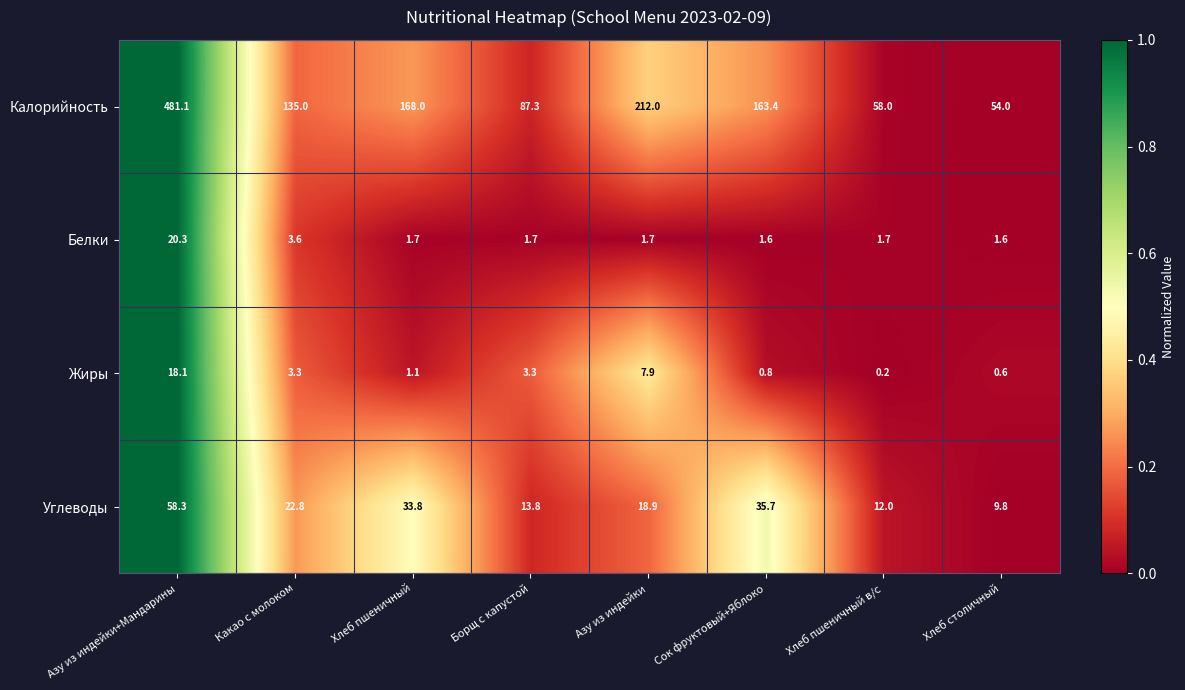

At which label is Калорийность closest to 267?

Азу из индейки